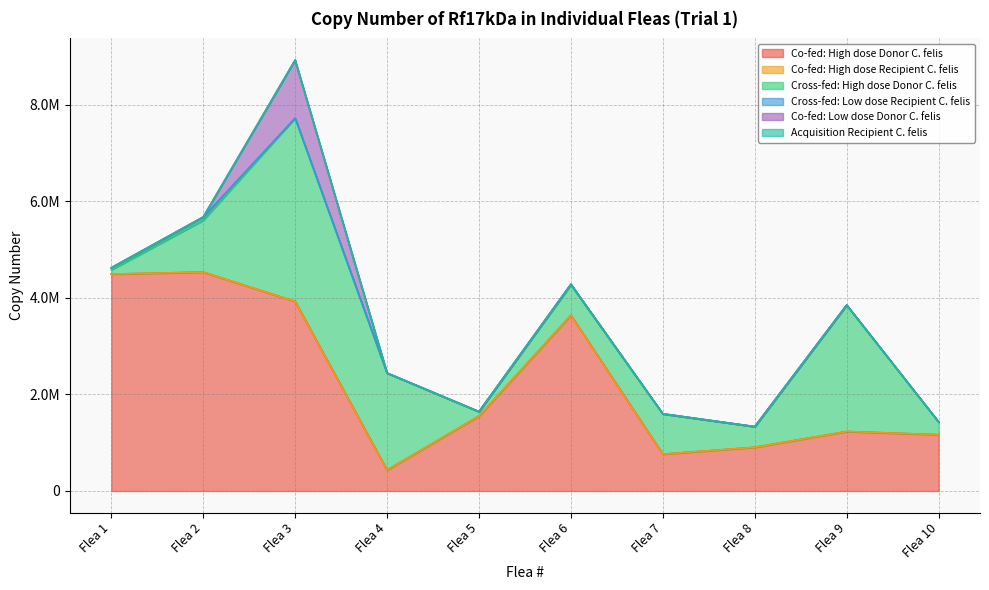

What is the minimum value for Cross-fed: High dose Donor C. felis?

85400.0